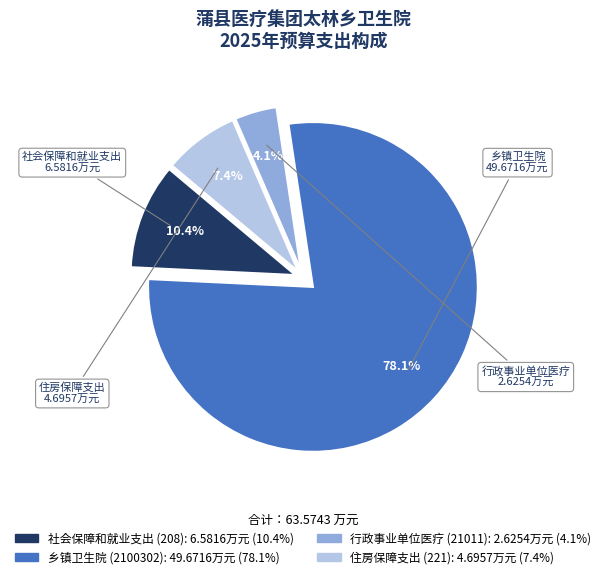

Which category accounts for the majority?

乡镇卫生院 (2100302)